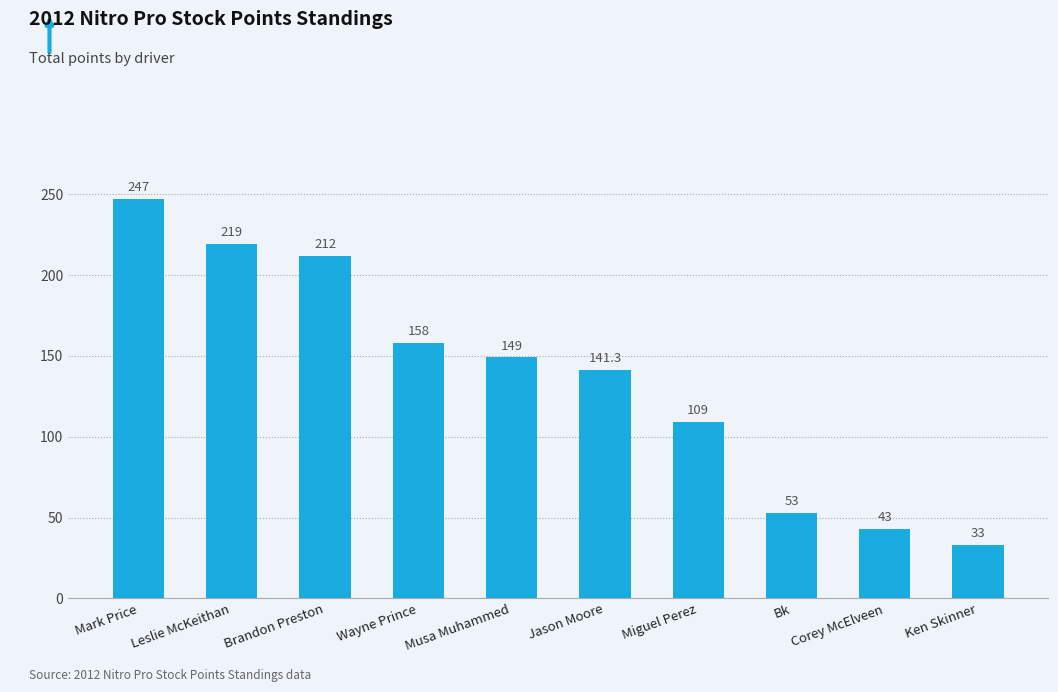

Reading left to right, extract all data points from this chart.

247.0	219.0	212.0	158.0	149.0	141.3	109.0	53.0	43.0	33.0